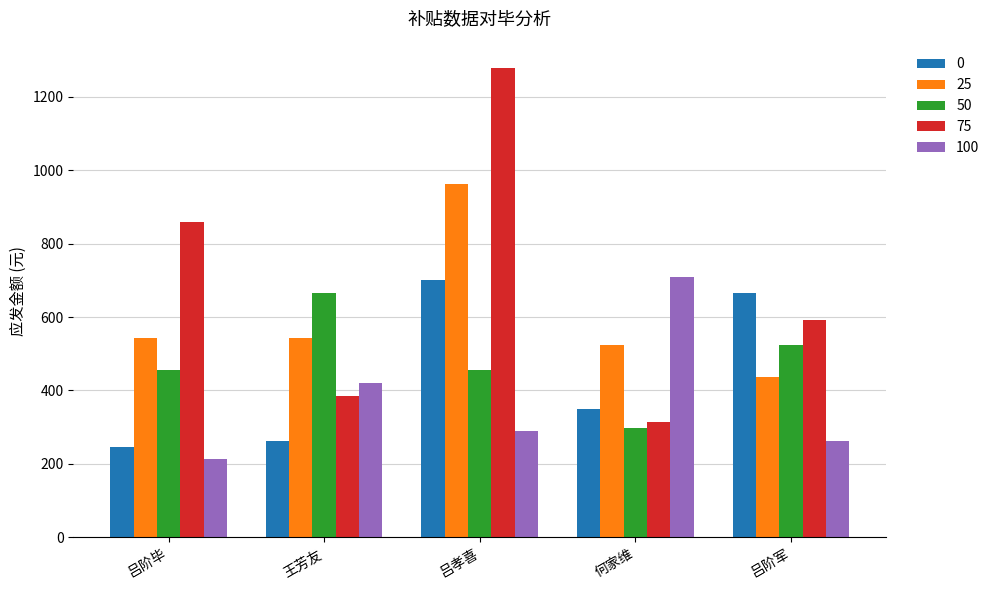

How many categories are shown in the chart?

5